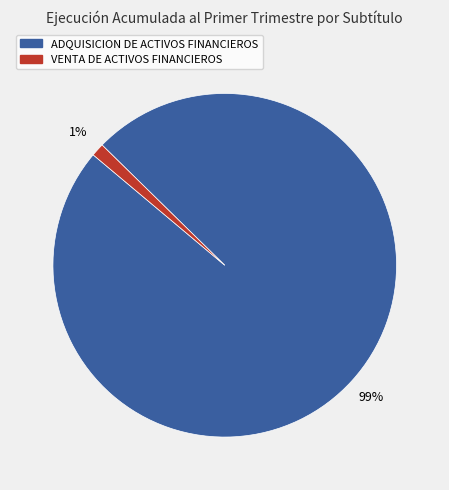

How many segments does this pie chart have?

2